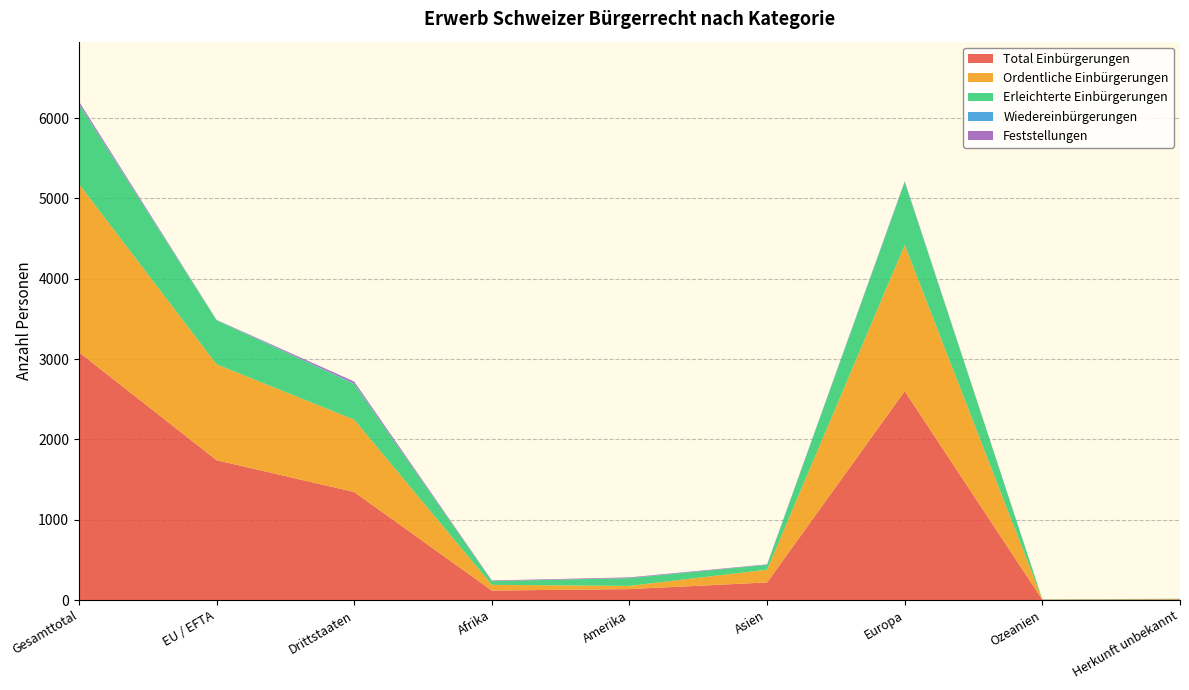

Reading right to left, extract all data points from this chart.

Total Einbürgerungen: 8	4	2601	219	136	118	1345	1741	3086
Ordentliche Einbürgerungen: 3	1	1821	159	40	71	901	1194	2095
Erleichterte Einbürgerungen: 5	3	780	60	96	47	444	547	991
Wiedereinbürgerungen: 0	0	8	1	2	0	7	4	11
Feststellungen: 0	0	5	5	8	7	23	2	25